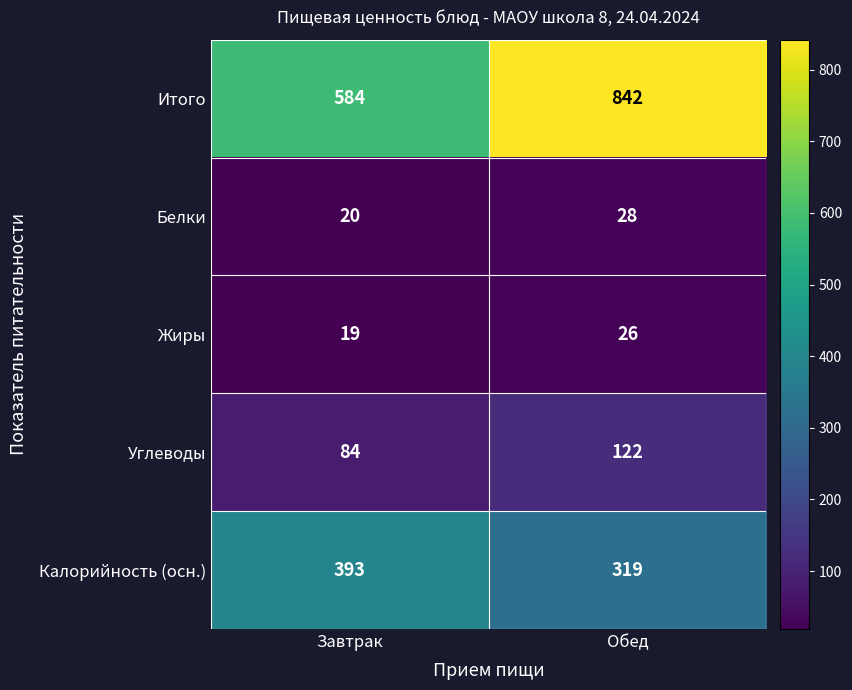

What is the average value of the Итого series?

713